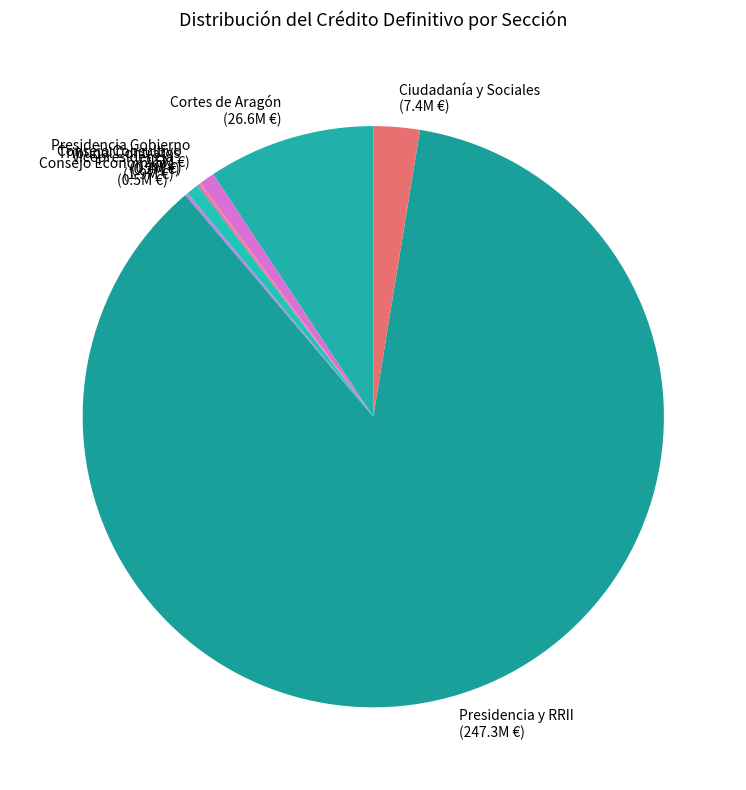

Rank the categories by value from lowest to highest.

Tribunal Admtvo. de Contratos Públicos, Consejo Consultivo de Aragón, Consejo Económico y Social de Aragón, Vicepresidencia del Gobierno, Presidencia del Gobierno de Aragón, Ciudadanía y Derechos Sociales, Cortes de Aragón, Presidencia y Relaciones Institucionales